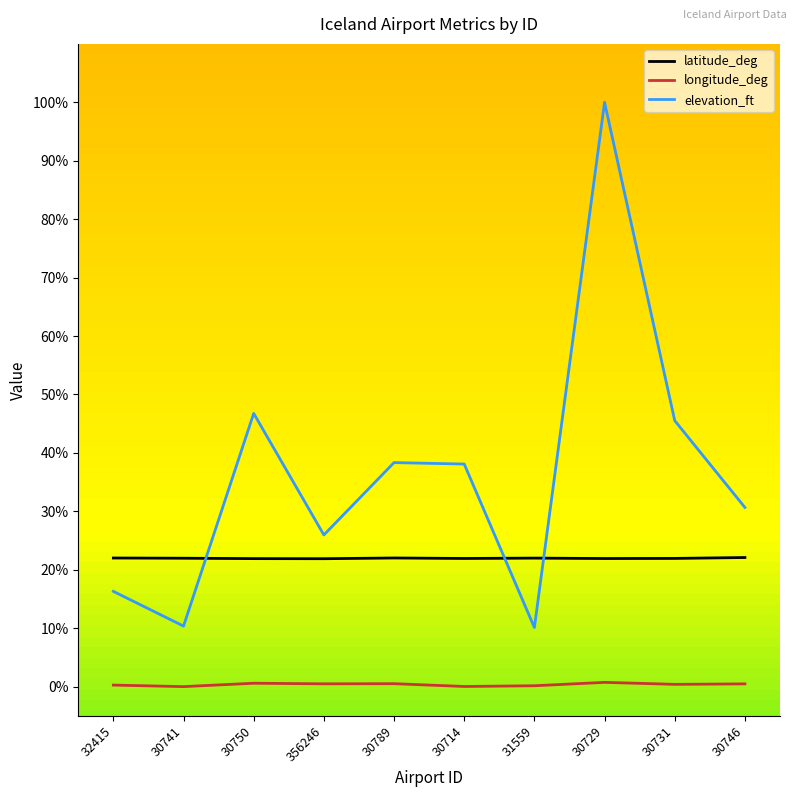

Is this an area chart (filled region under the line)?

No